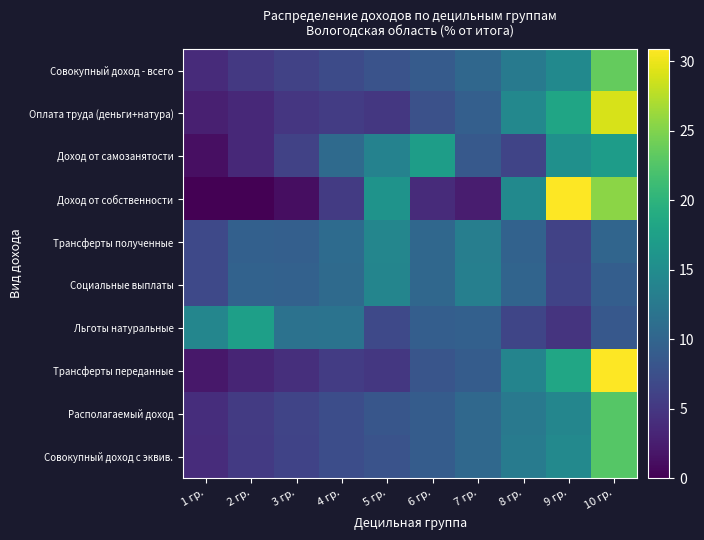

Which has a higher value, 3 гр. or 8 гр.?

8 гр.